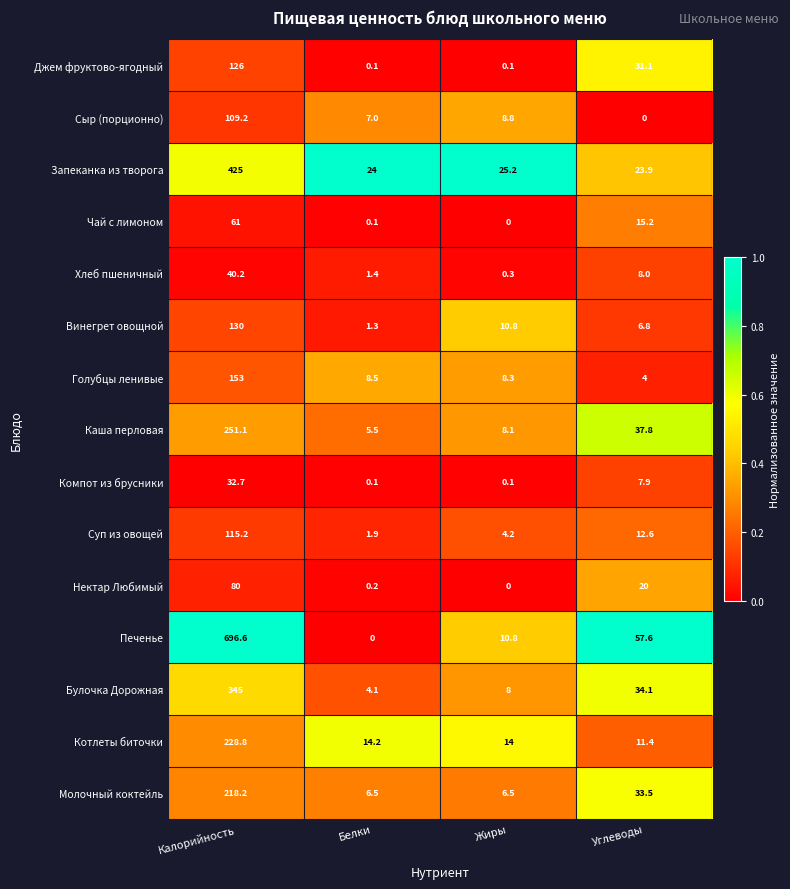

At which label is Сыр (порционно) closest to 54?

Жиры